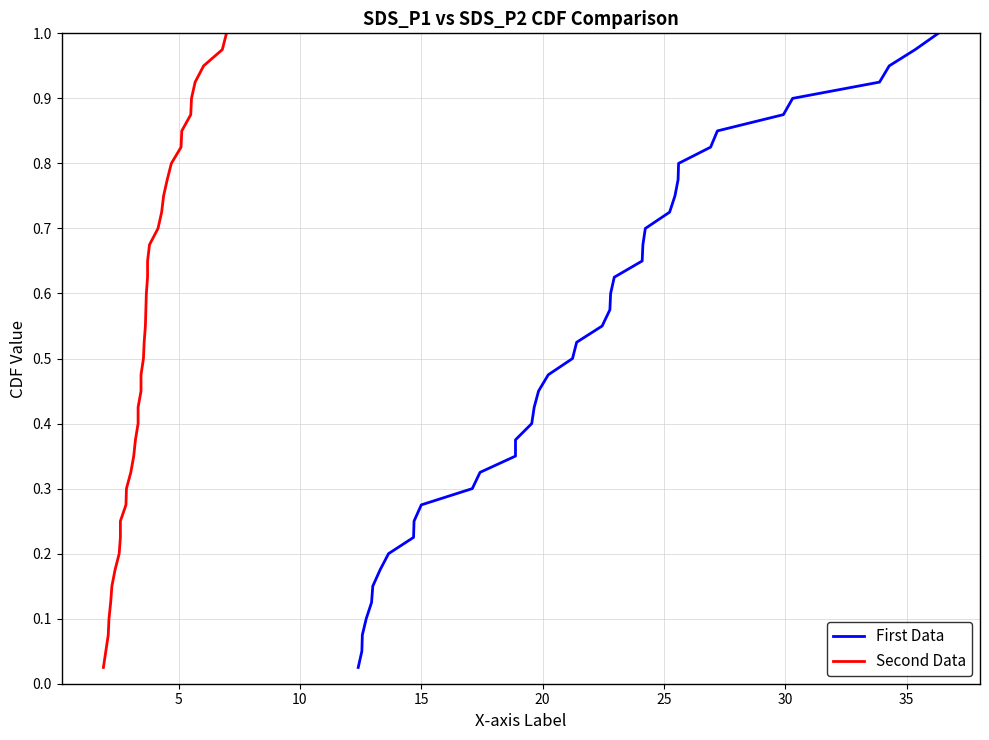

True or false: First Data and Second Data intersect in this chart.

False